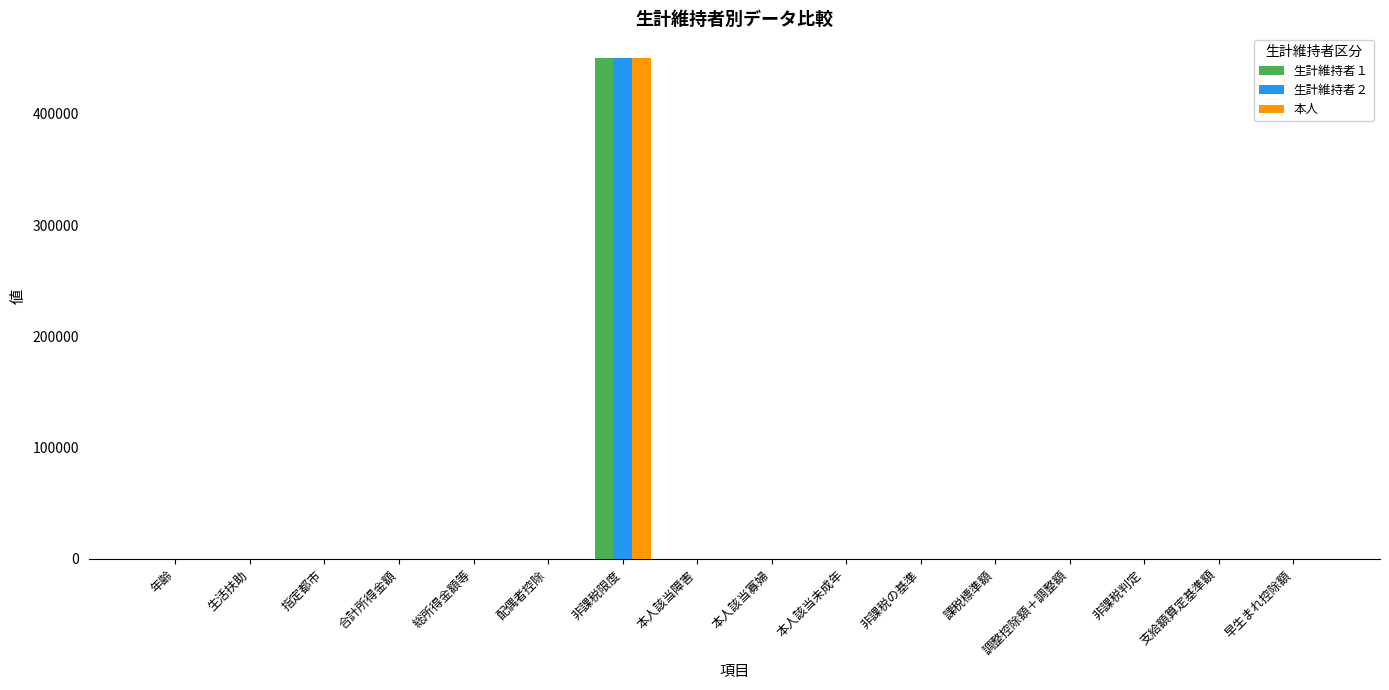

Count the number of data series in this chart.

3